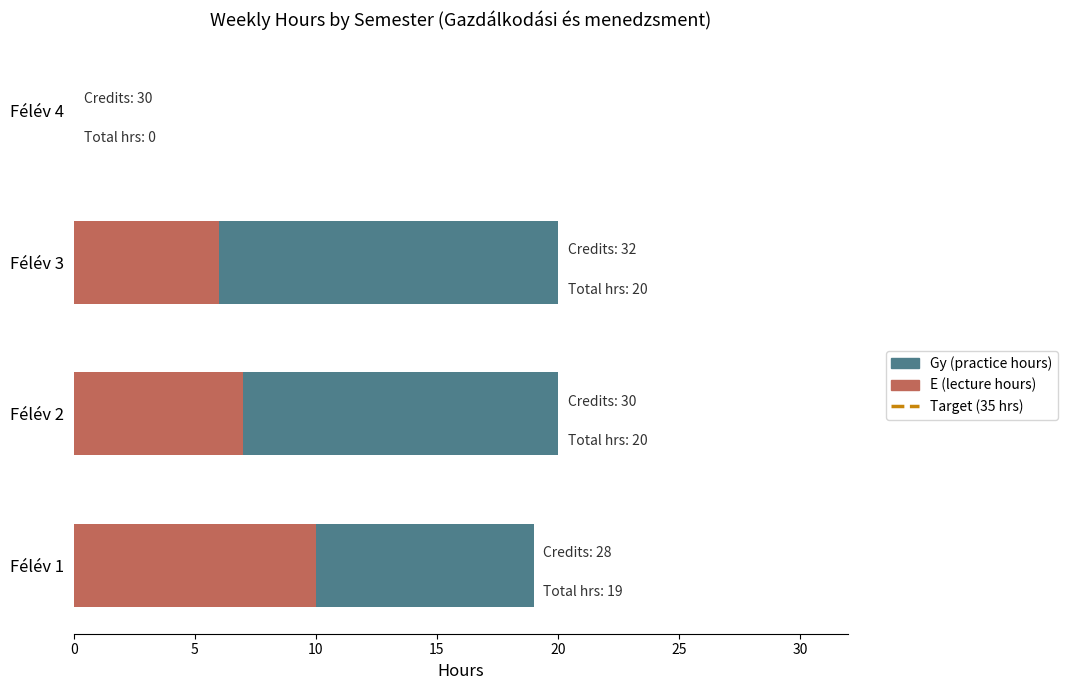

The E (lecture hours) series shows 10 at Félév 1. True or false?

True